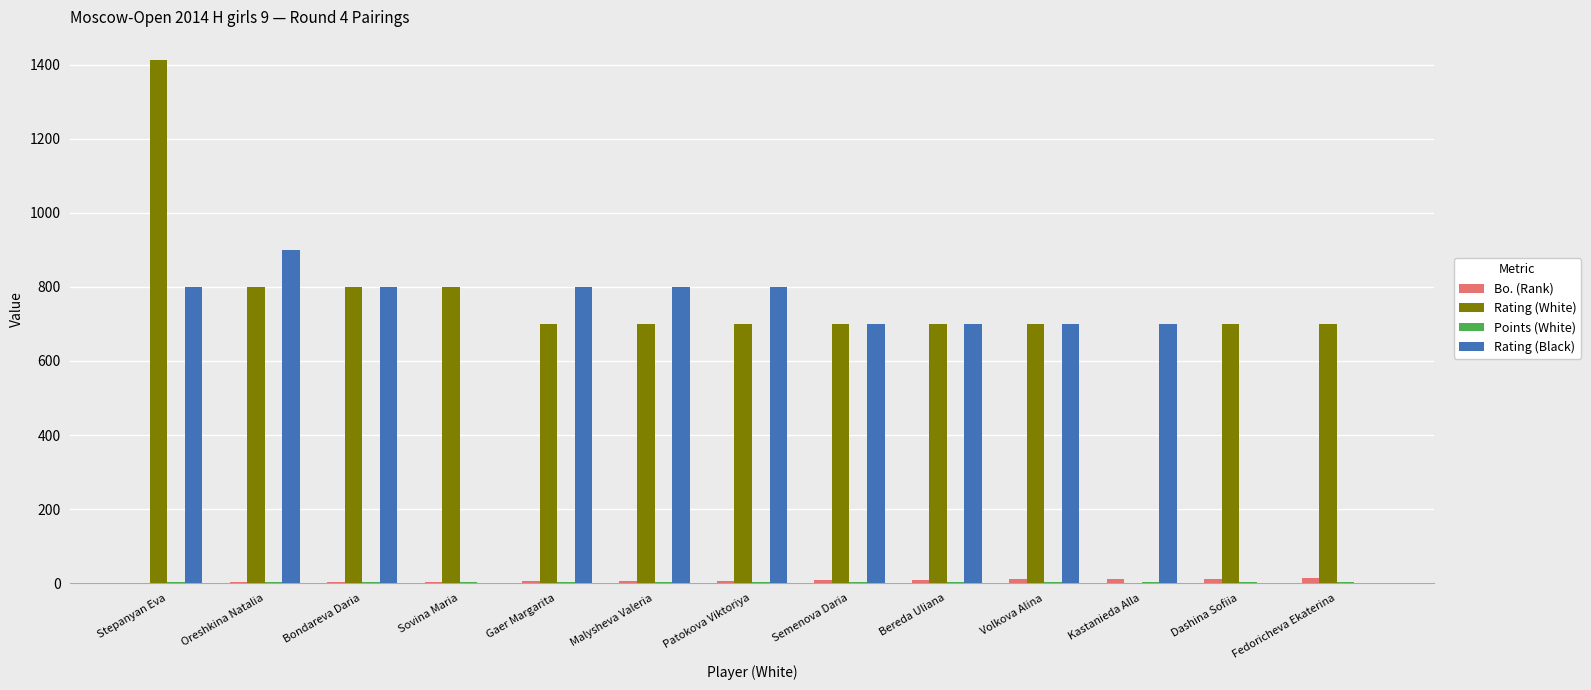

True or false: Rating (White) has a value of 1095 at Bondareva Daria.

False